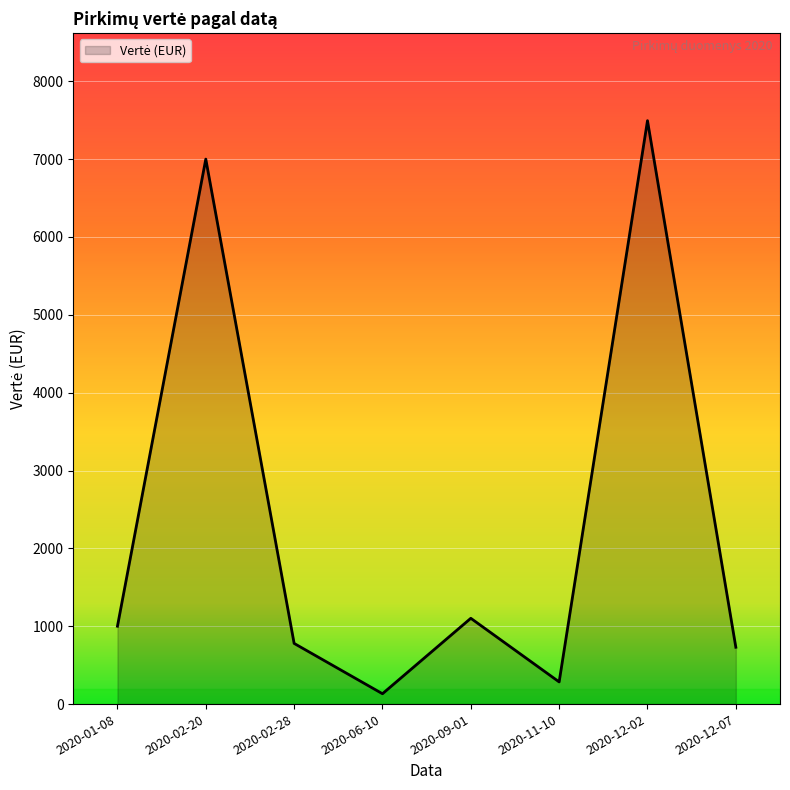

Is it true that the value at 2020-02-20 is 3475.0?

False